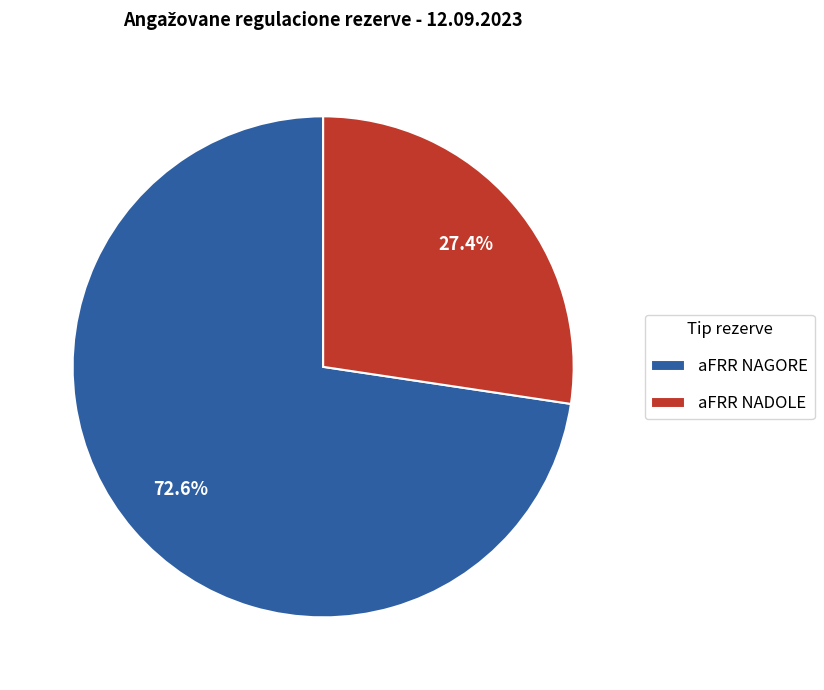

What is the largest slice in the pie chart?

aFRR NAGORE